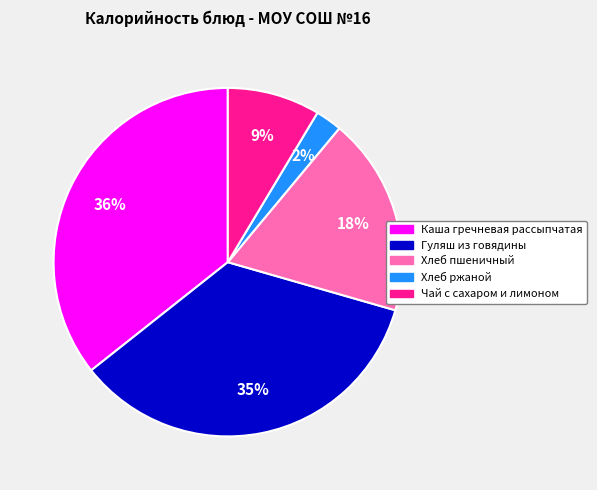

What percentage is the Гуляш из говядины slice, to the nearest percent?

35%